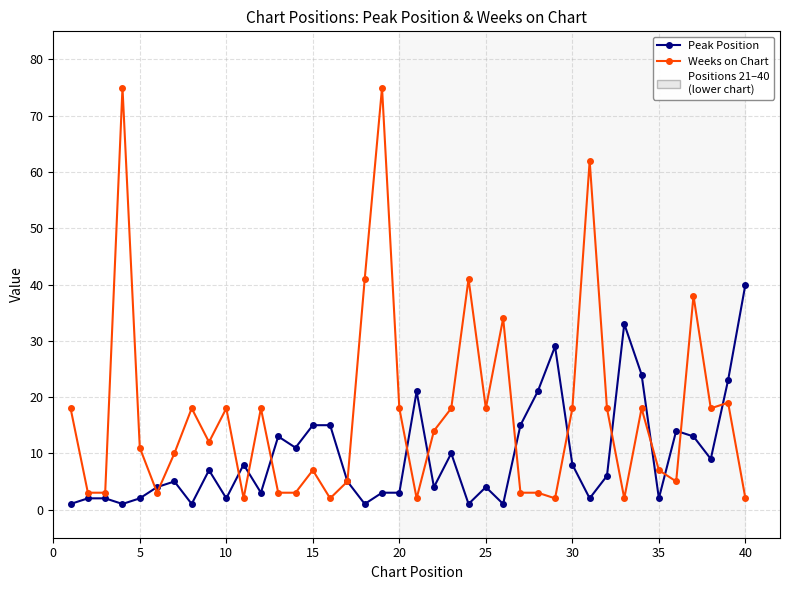

What is the value of the Weeks on Chart point at the 23rd from the left?

18